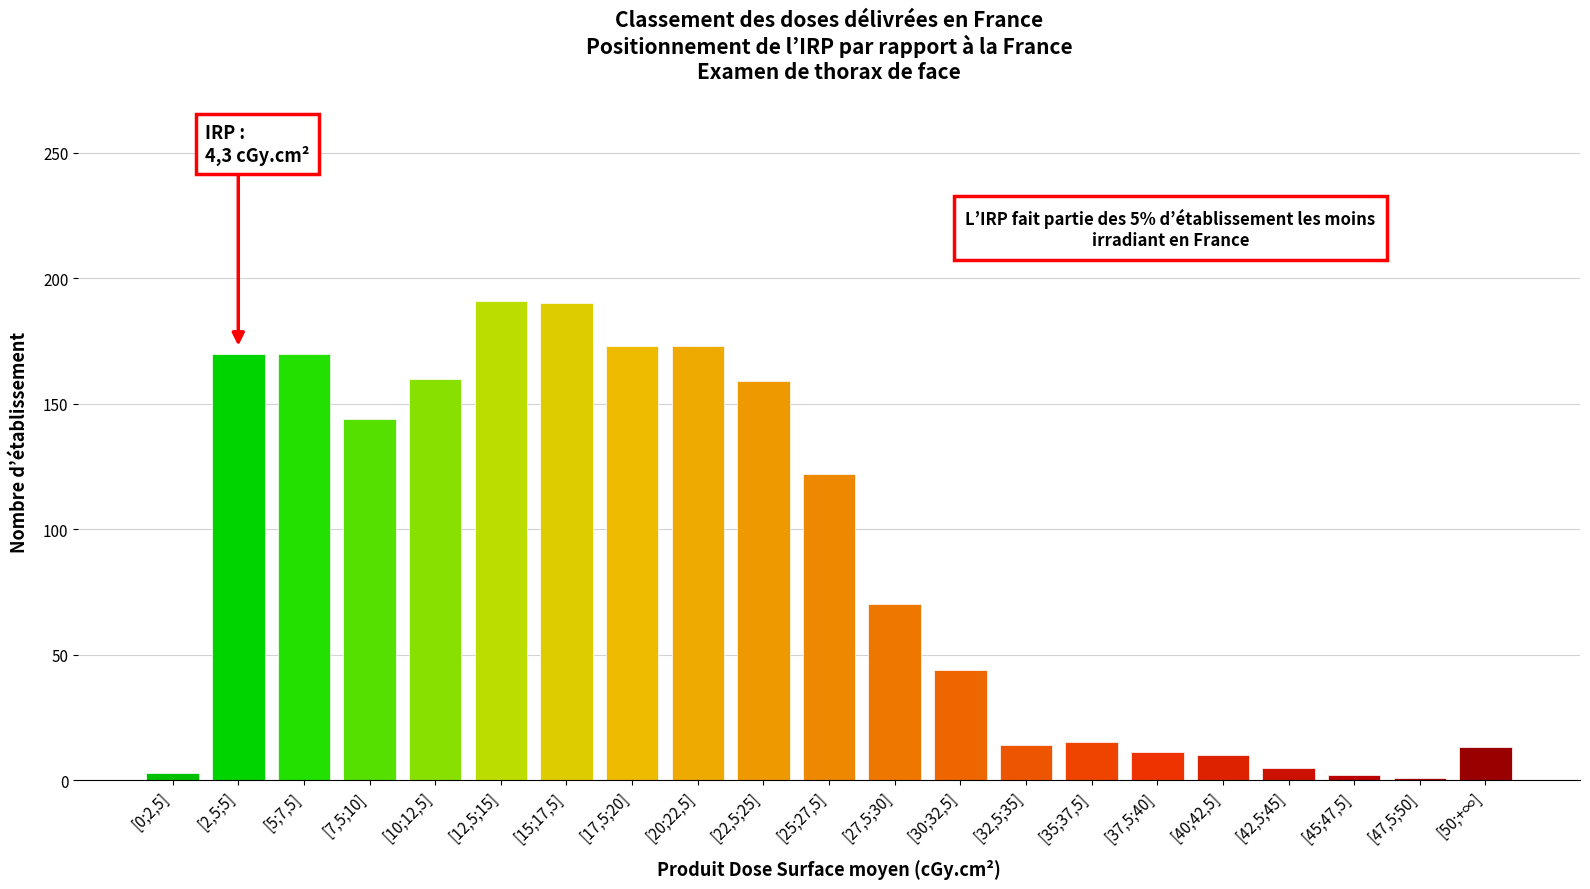

What is the greatest value displayed?

191